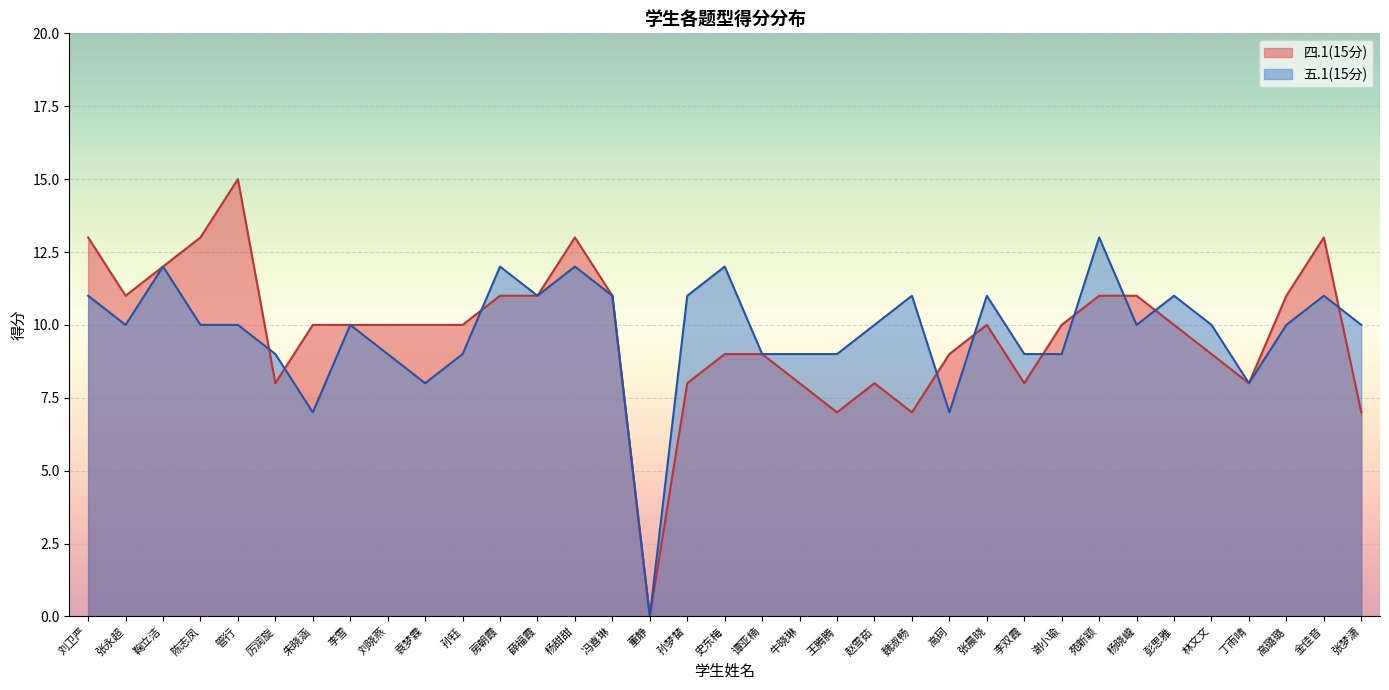

How many lines are shown in the chart?

2